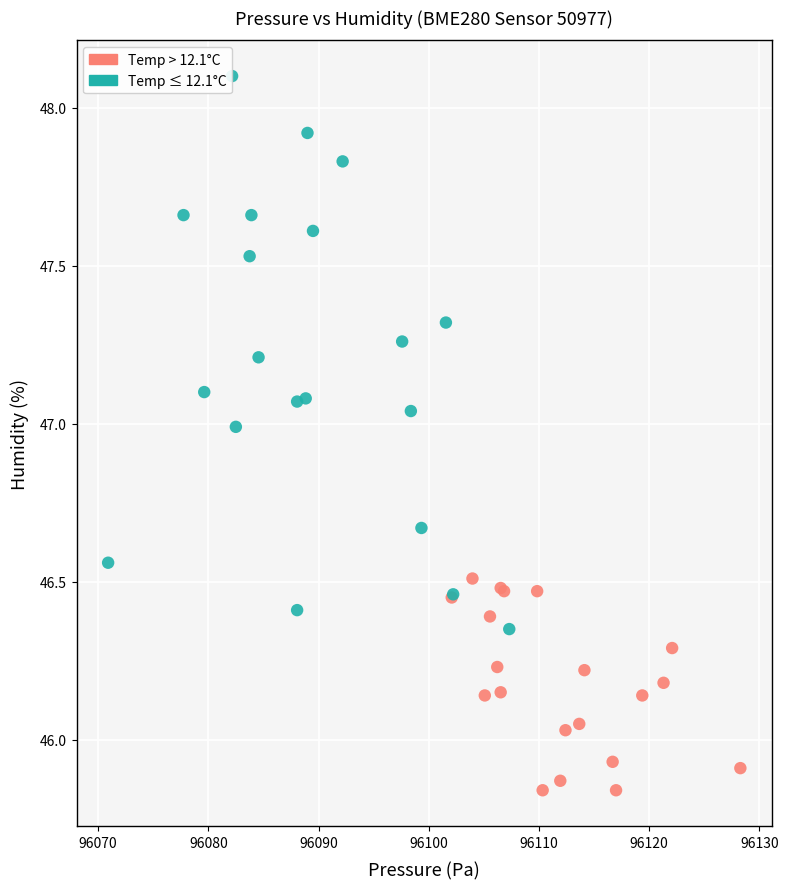

Which series has the widest spread of Y values?

Temp ≤ 12.1°C